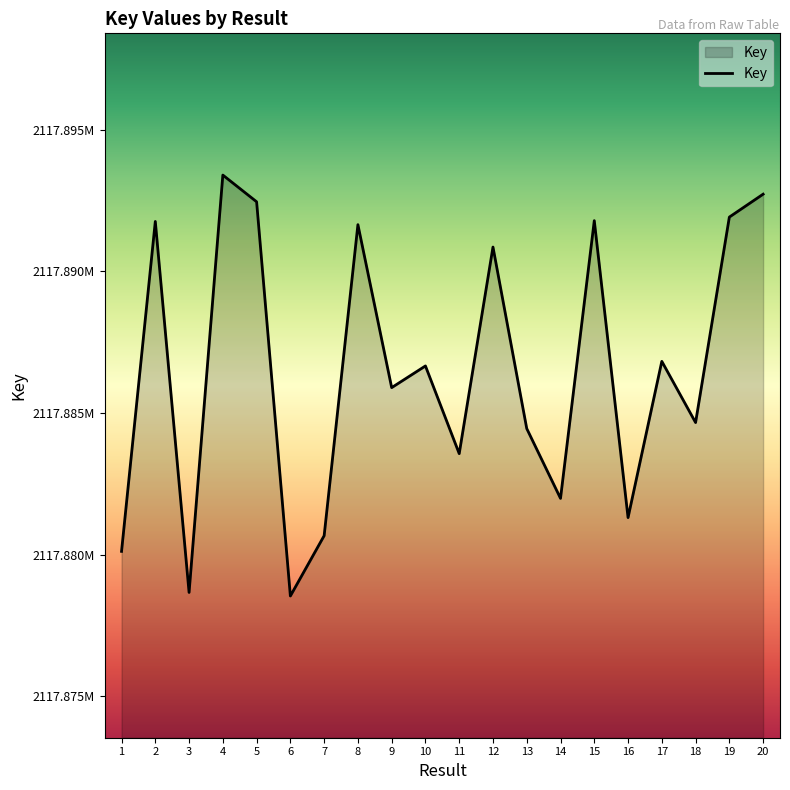

Is this an area chart (filled region under the line)?

Yes